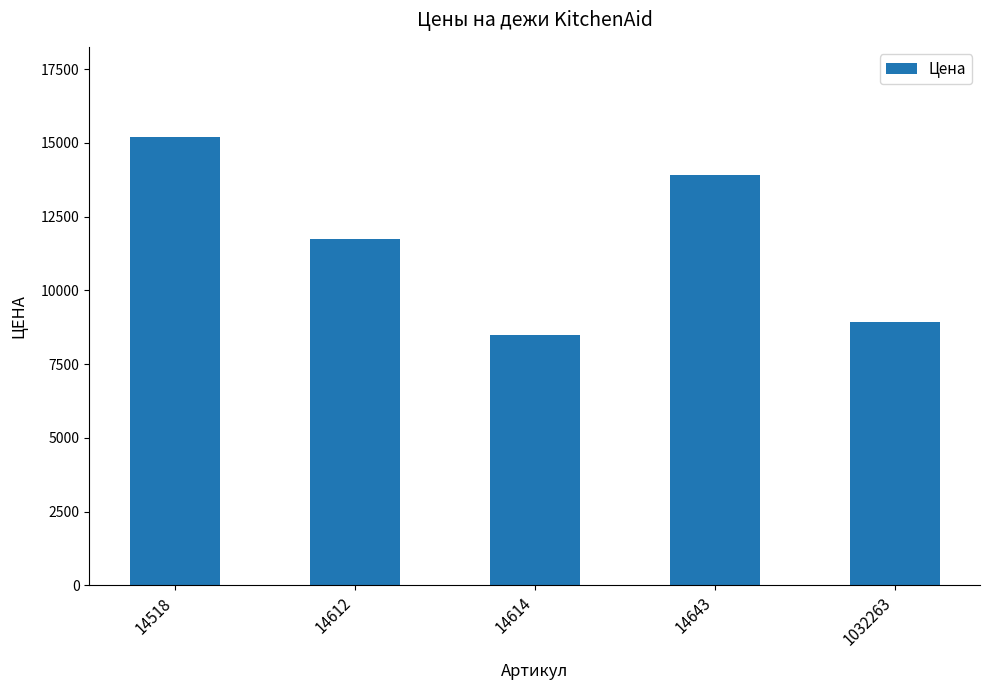

How many values are below 11755?

2